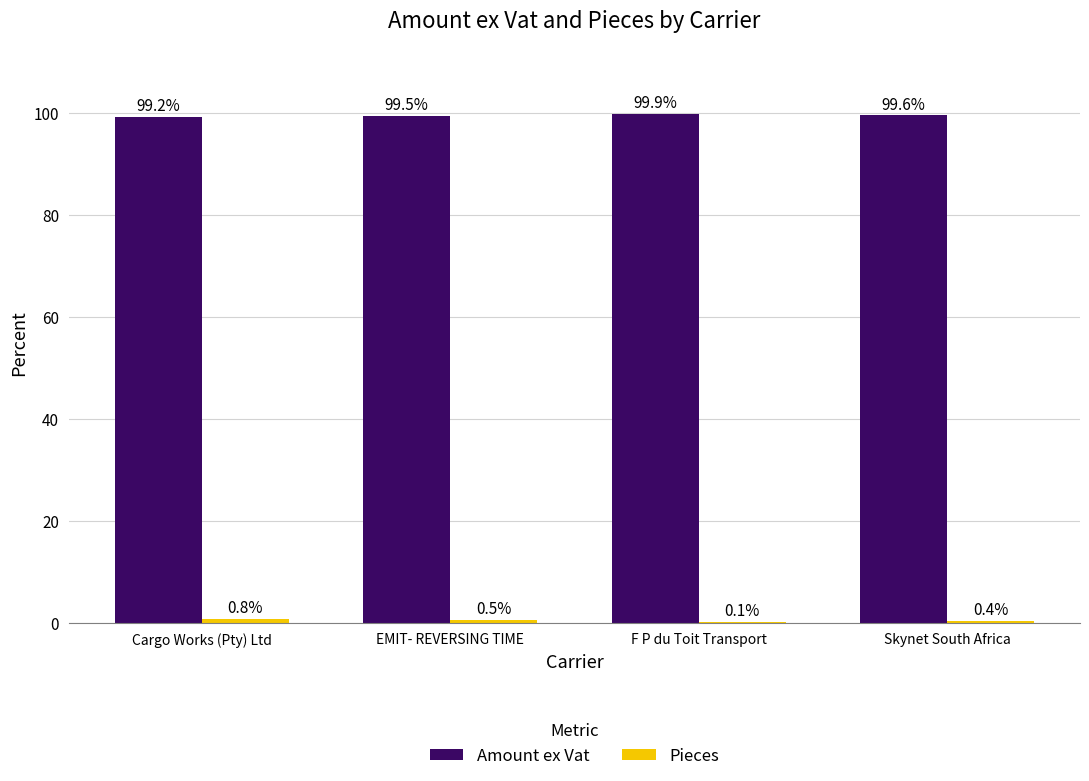

Which series has the largest total across all categories?

Amount ex Vat